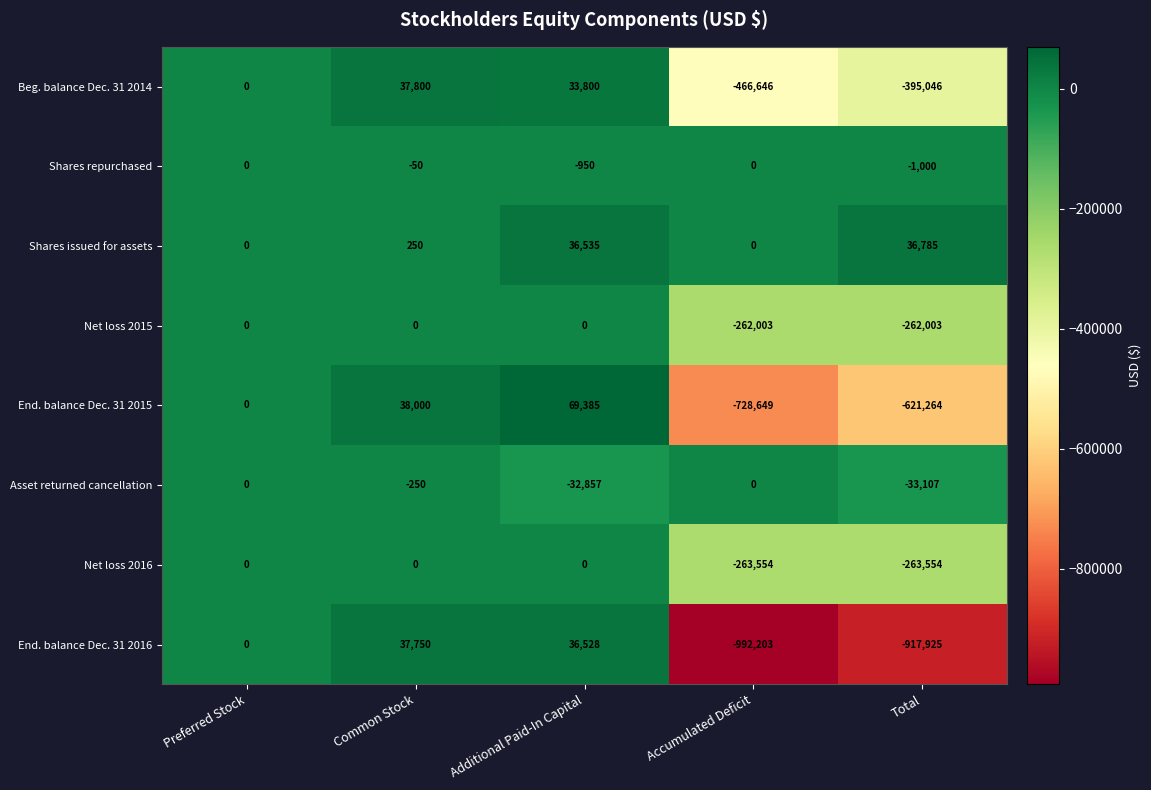

At which label is Shares issued for assets closest to 18392?

Common Stock